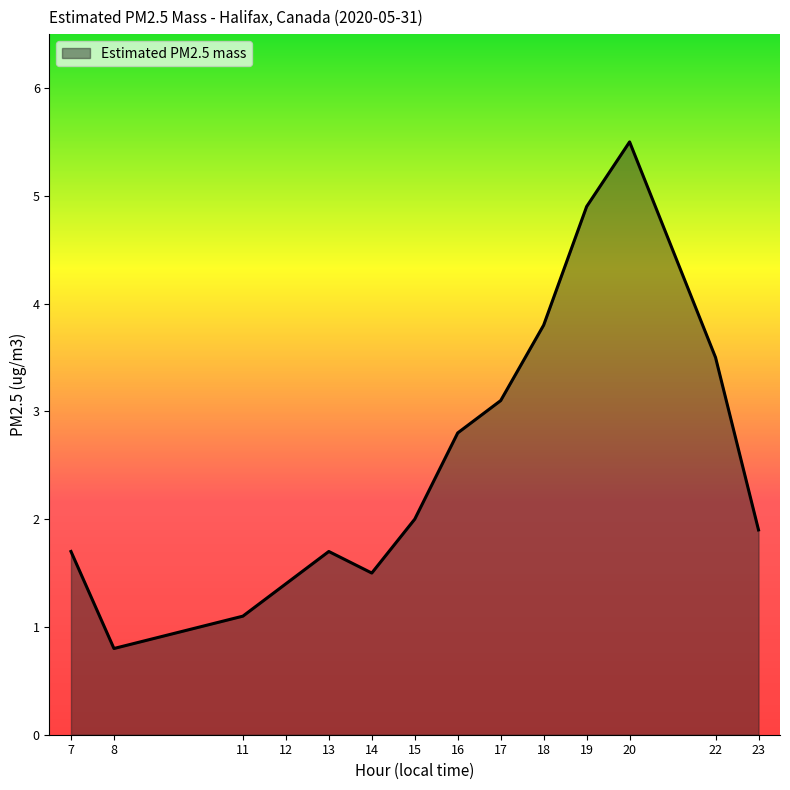

What is the average value?

2.6